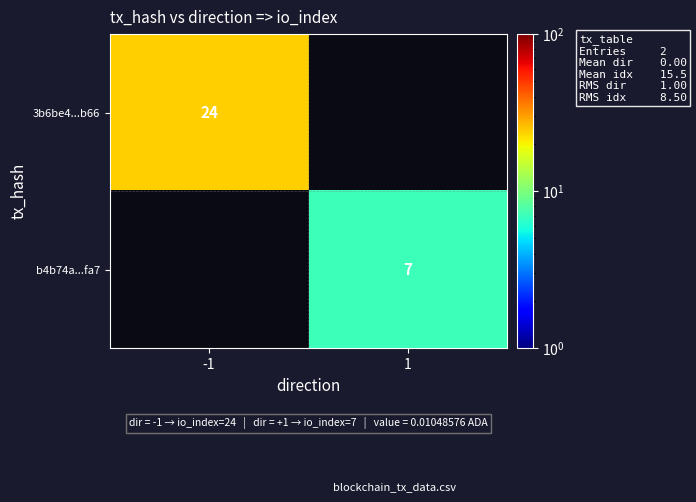

True or false: 3b6be4...b66 has a value of 24 at -1.

True